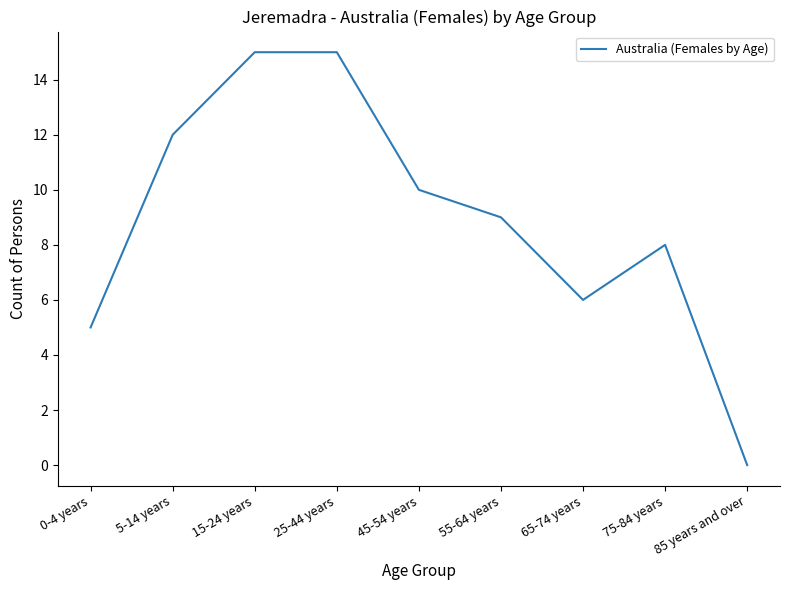

Does the chart display data point markers on the line(s)?

No